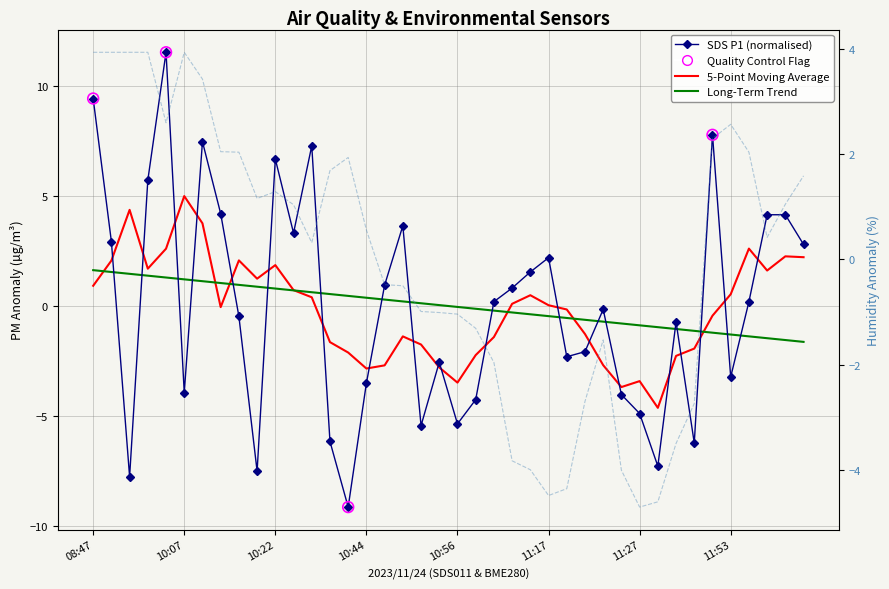

At which category is the sum across all series the highest?

09:42